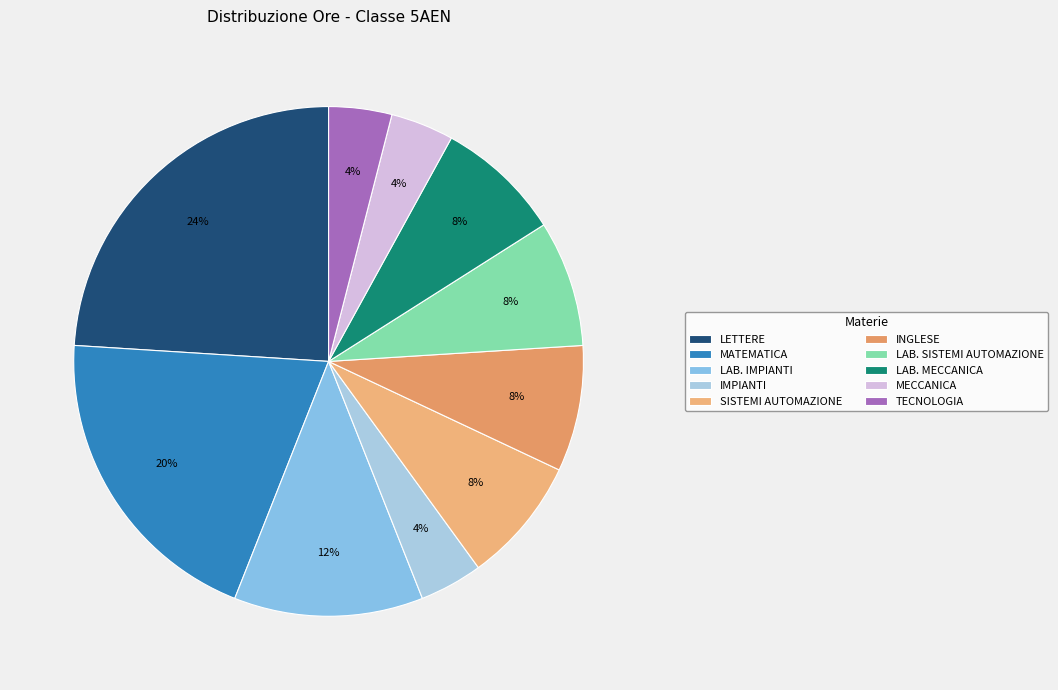

To the nearest percent, what percentage of the pie is LAB. SISTEMI AUTOMAZIONE?

8%